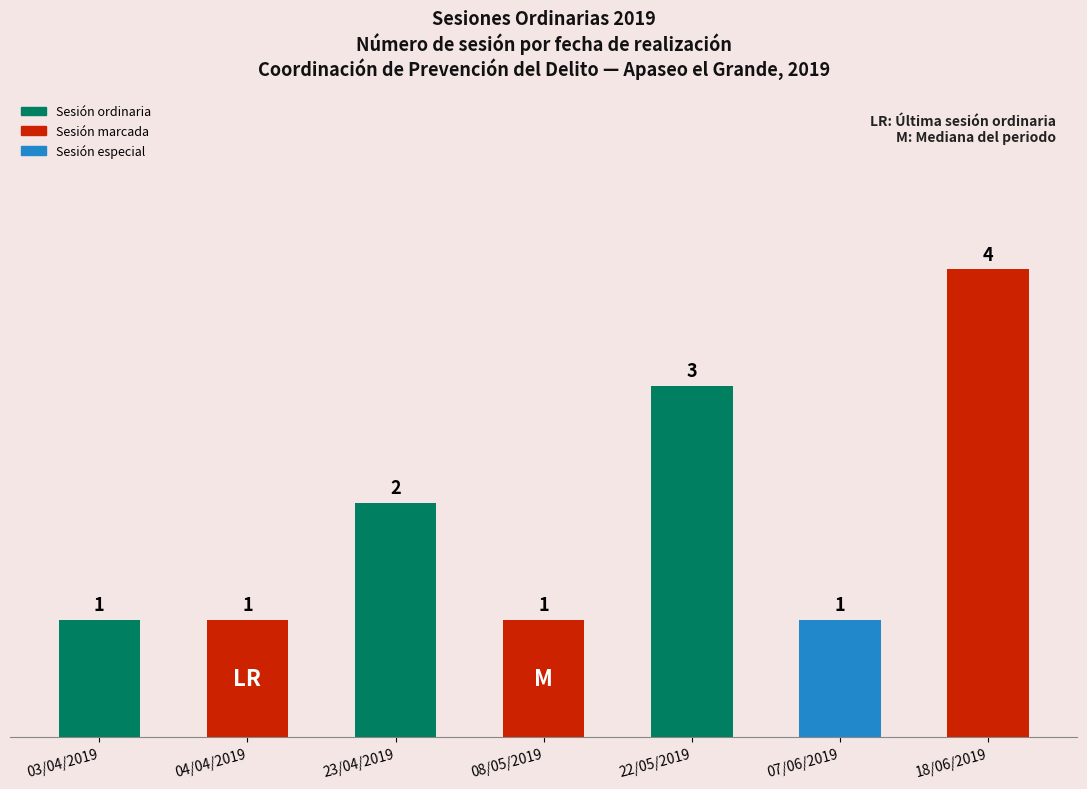

Where is the data nearest to the value 2?

23/04/2019